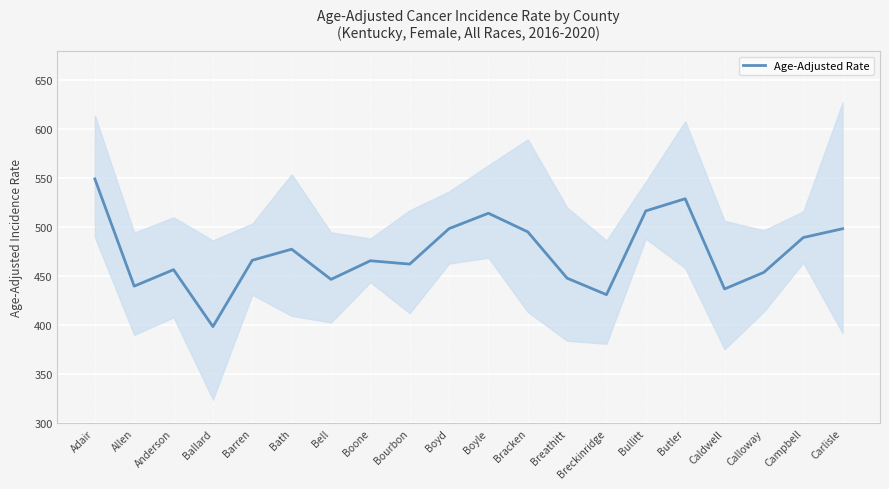

What value does the data have at Allen?

440.0